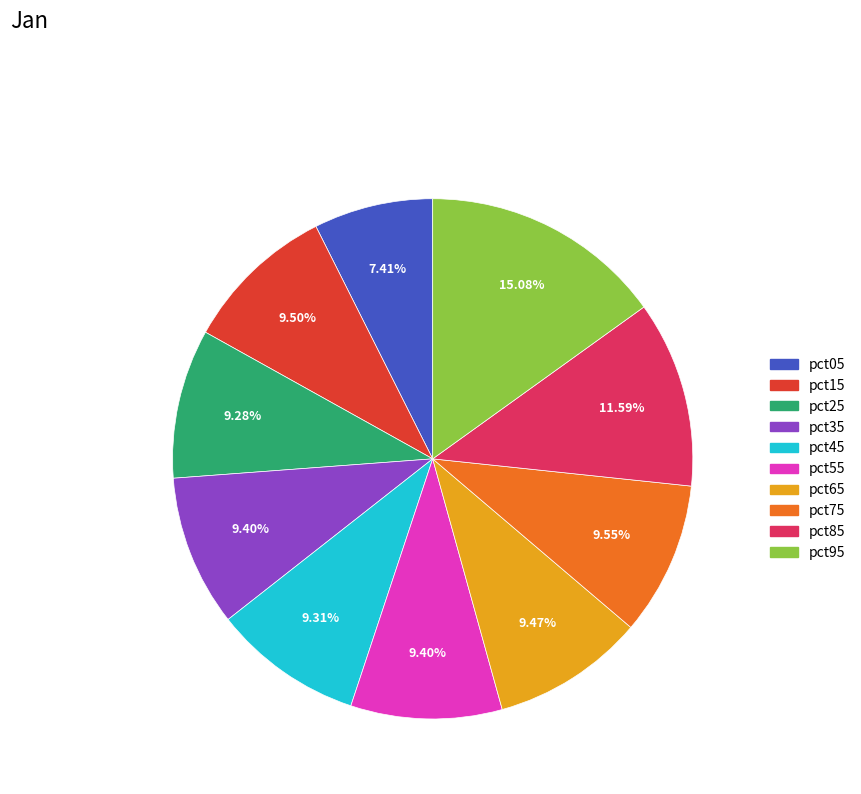

What portion of the pie excludes pct45?

90.7%